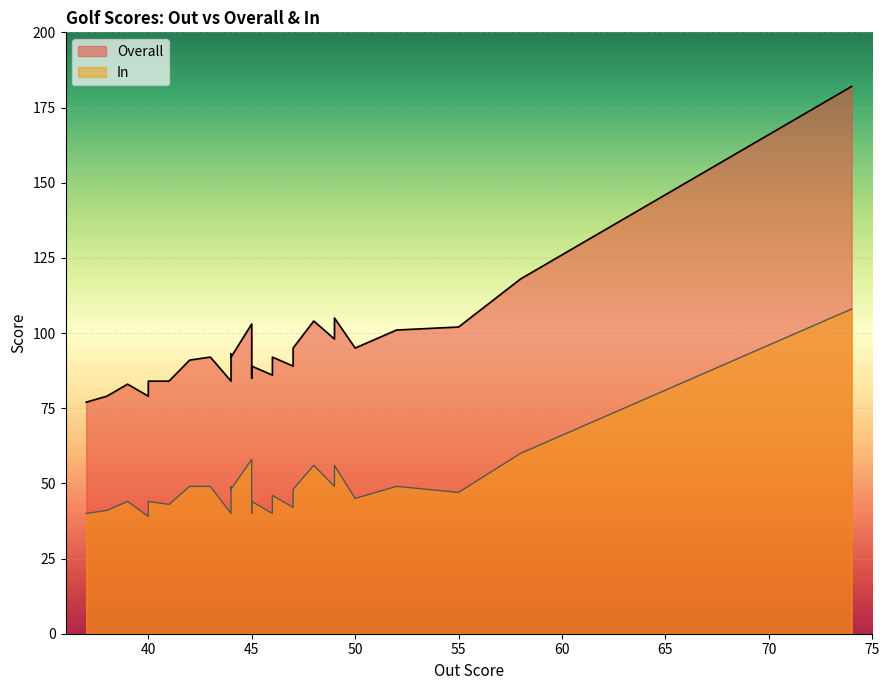

Does the chart display data point markers on the line(s)?

No